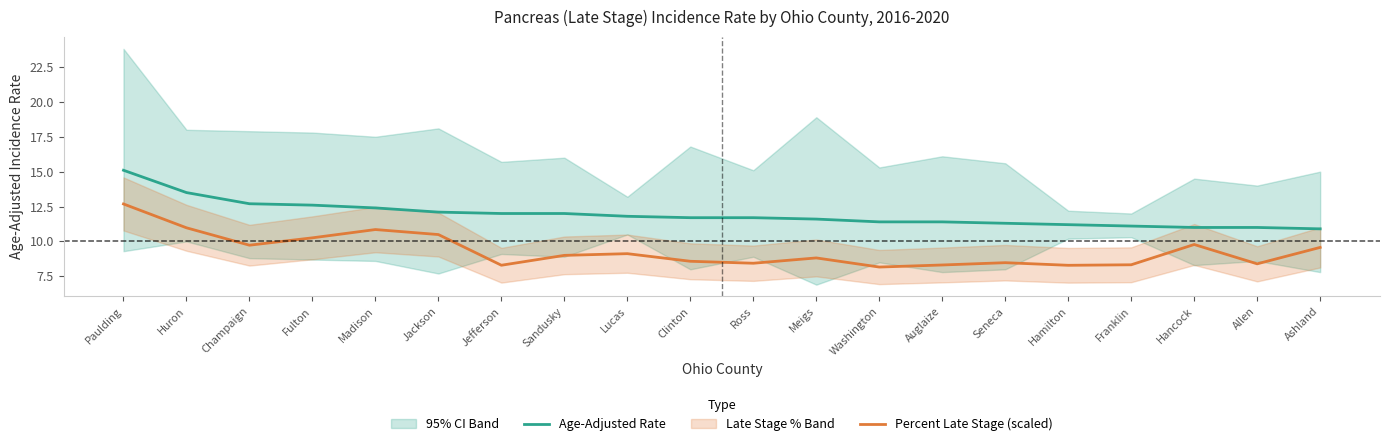

What is the minimum value for Percent Late Stage (scaled)?

8.2